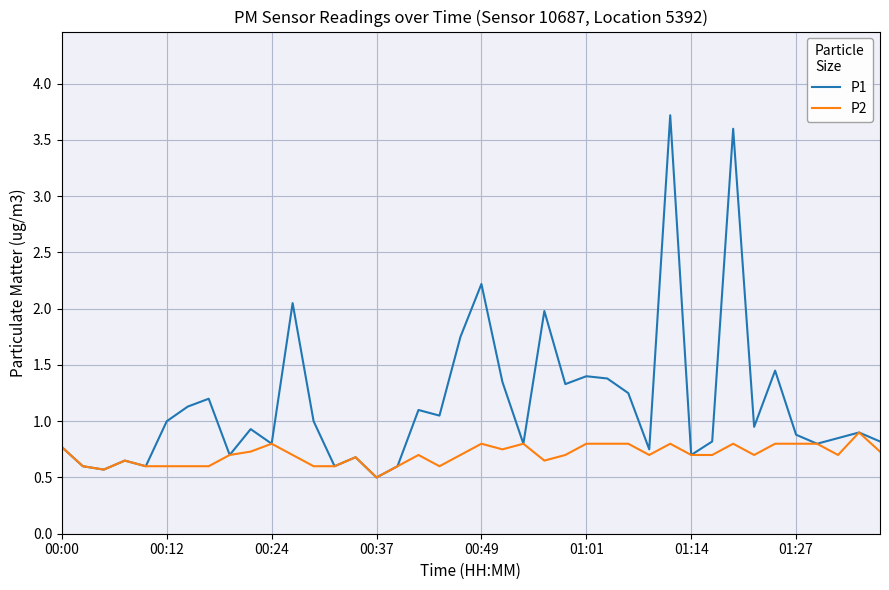

Does the chart display data point markers on the line(s)?

No